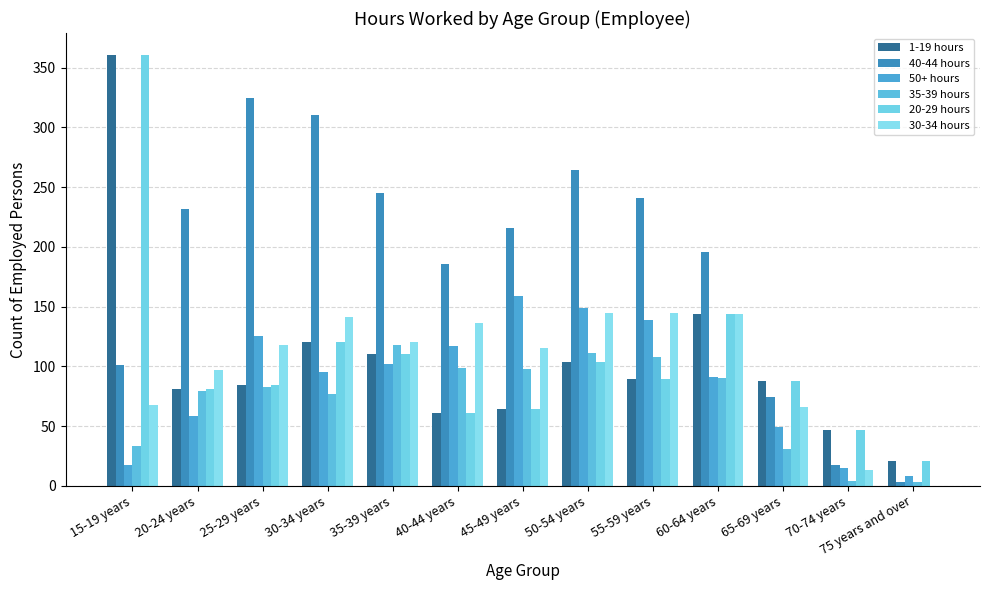

What is the difference between the second highest and minimum values in the 20-29 hours series?

123